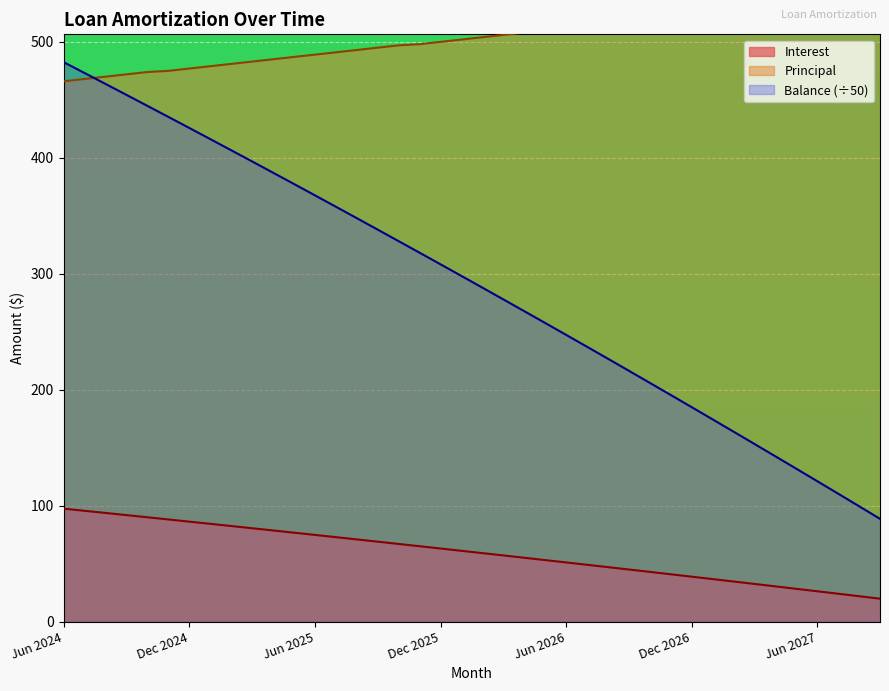

True or false: Interest and Balance (÷50) intersect in this chart.

False